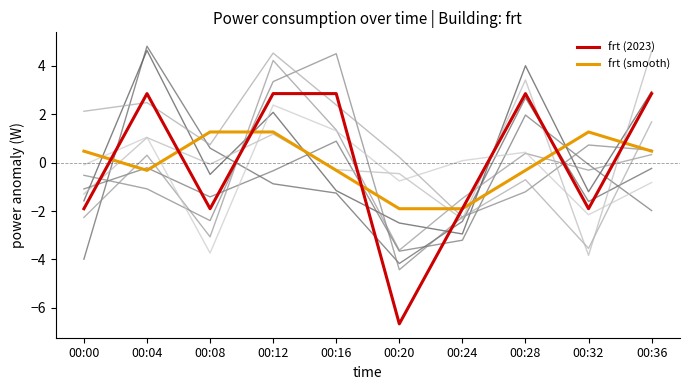

Is this an area chart (filled region under the line)?

No